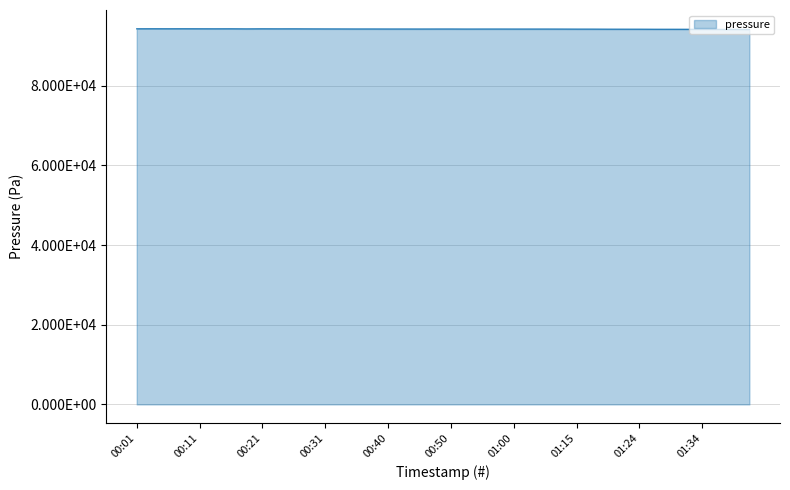

Rank the categories by value from lowest to highest.

01:41, 01:39, 01:36, 01:34, 01:32, 01:29, 01:27, 01:24, 01:22, 01:19, 01:17, 01:15, 01:12, 00:53, 01:10, 01:00, 01:07, 00:55, 00:57, 00:45, 00:40, 00:48, 00:43, 00:50, 00:35, 00:38, 00:33, 00:31, 00:28, 00:18, 00:23, 00:26, 00:14, 00:21, 00:01, 00:16, 00:11, 00:06, 00:09, 00:04